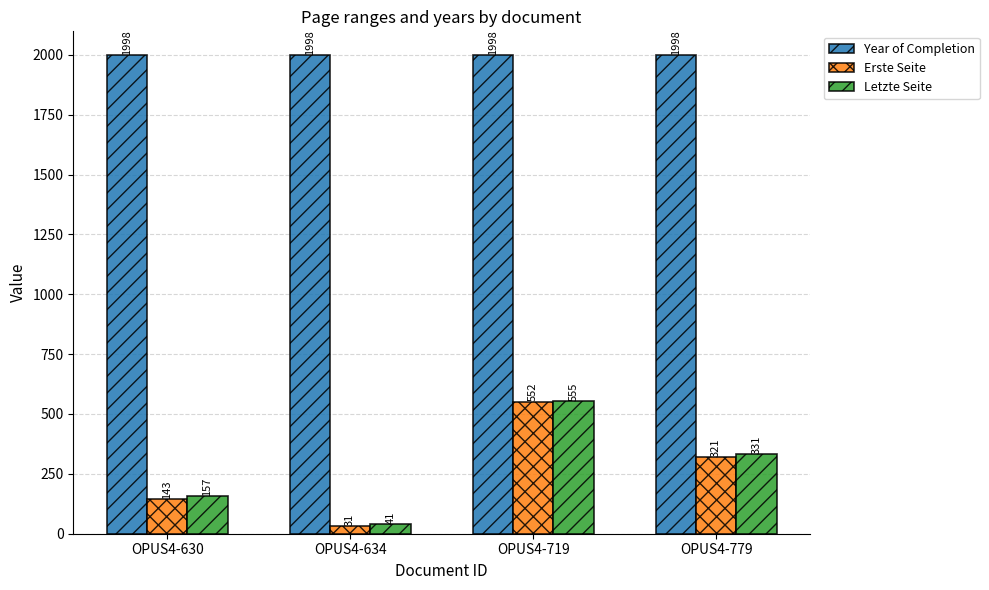

What value does the Year of Completion series have at OPUS4-779?

1998